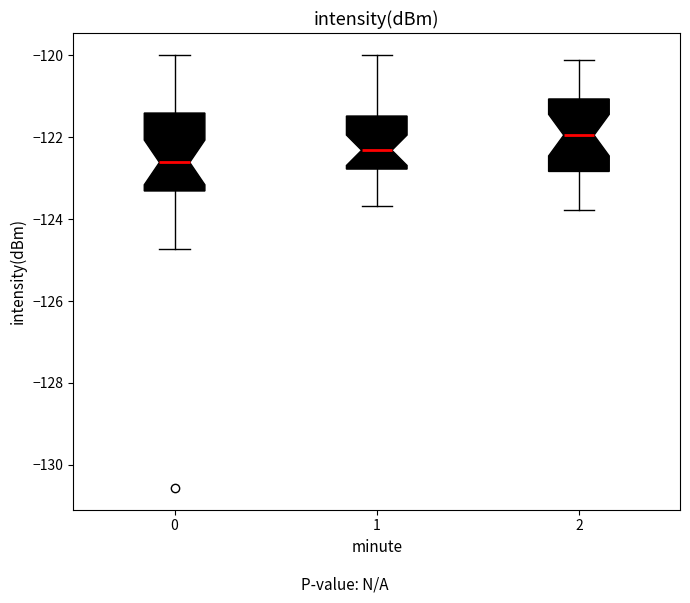

Where does the median line of the box at x = 0 sit on the y-axis? The values are not printed on the chart, so give them approximately, as read against the axis.

-122.6